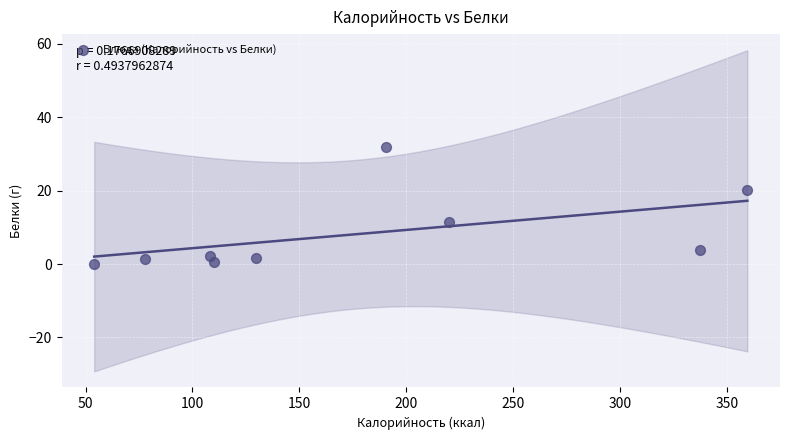

What Y value in the scatter plot is closest to 15?

11.4